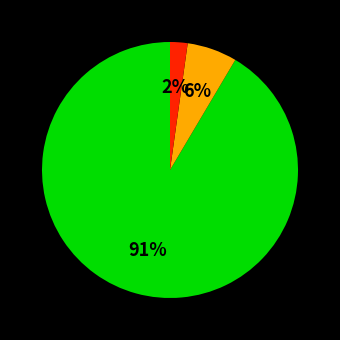

How many segments does this pie chart have?

3